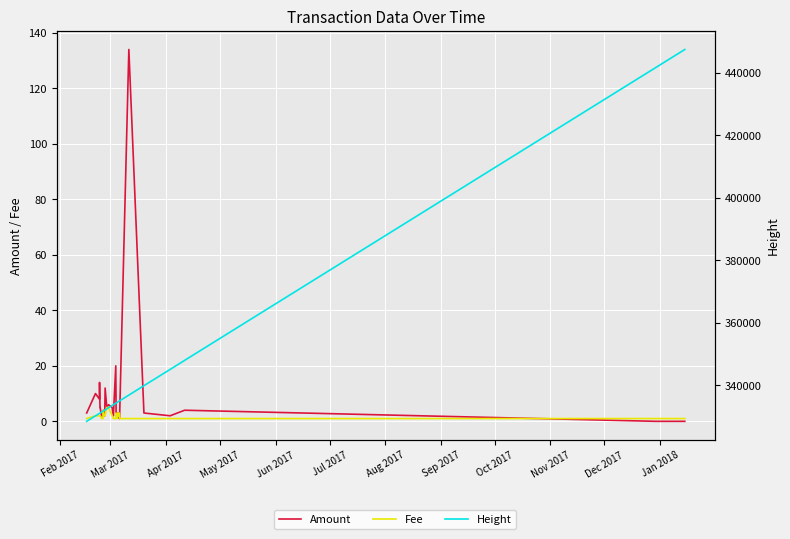

What are all the series names shown in the legend?

Amount, Fee, Height